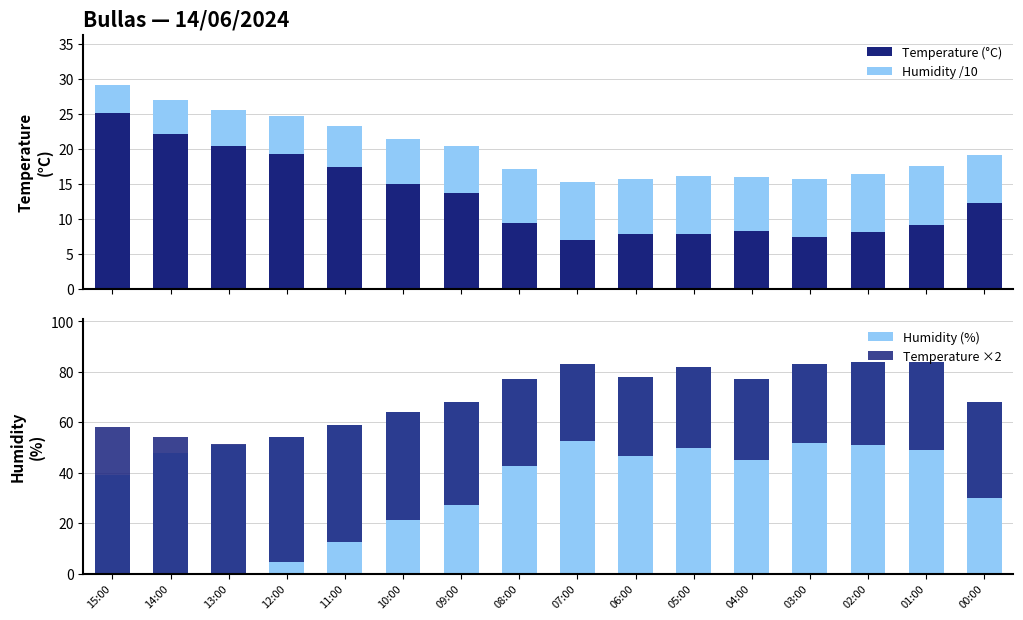

What is the label of the 6th bar from the right?

05:00